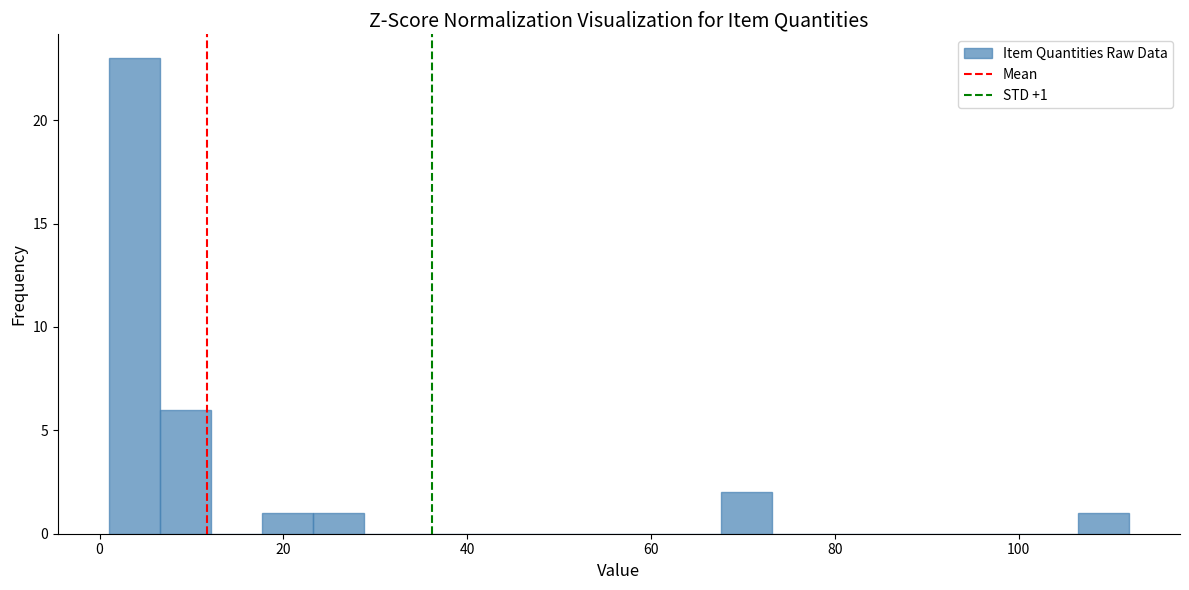

Read against the x-axis, roughly where is the centre of the tallest bar?

4